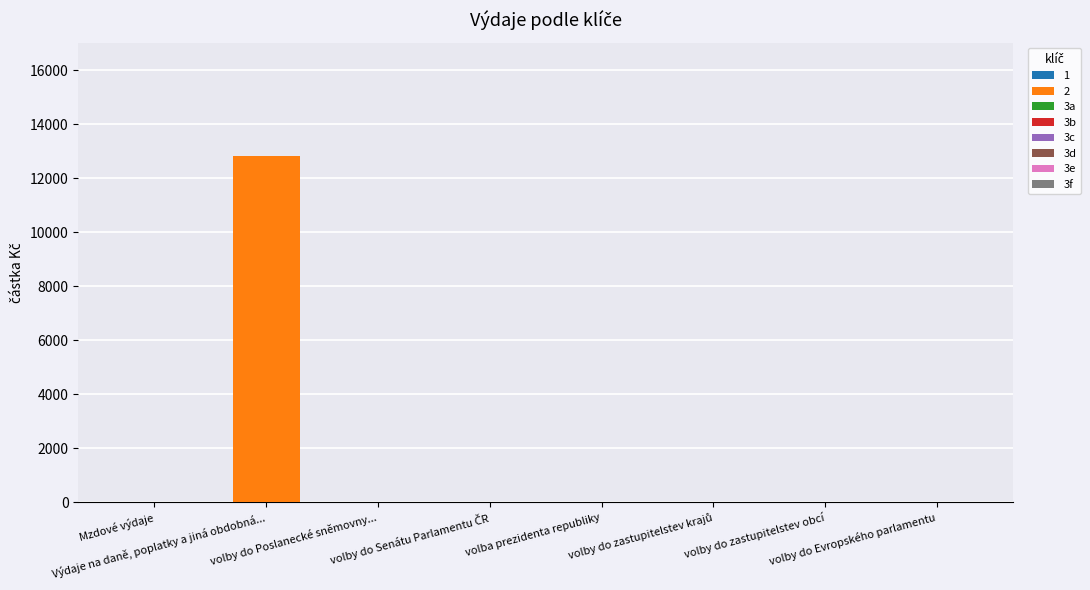

What is the greatest value displayed?

12813